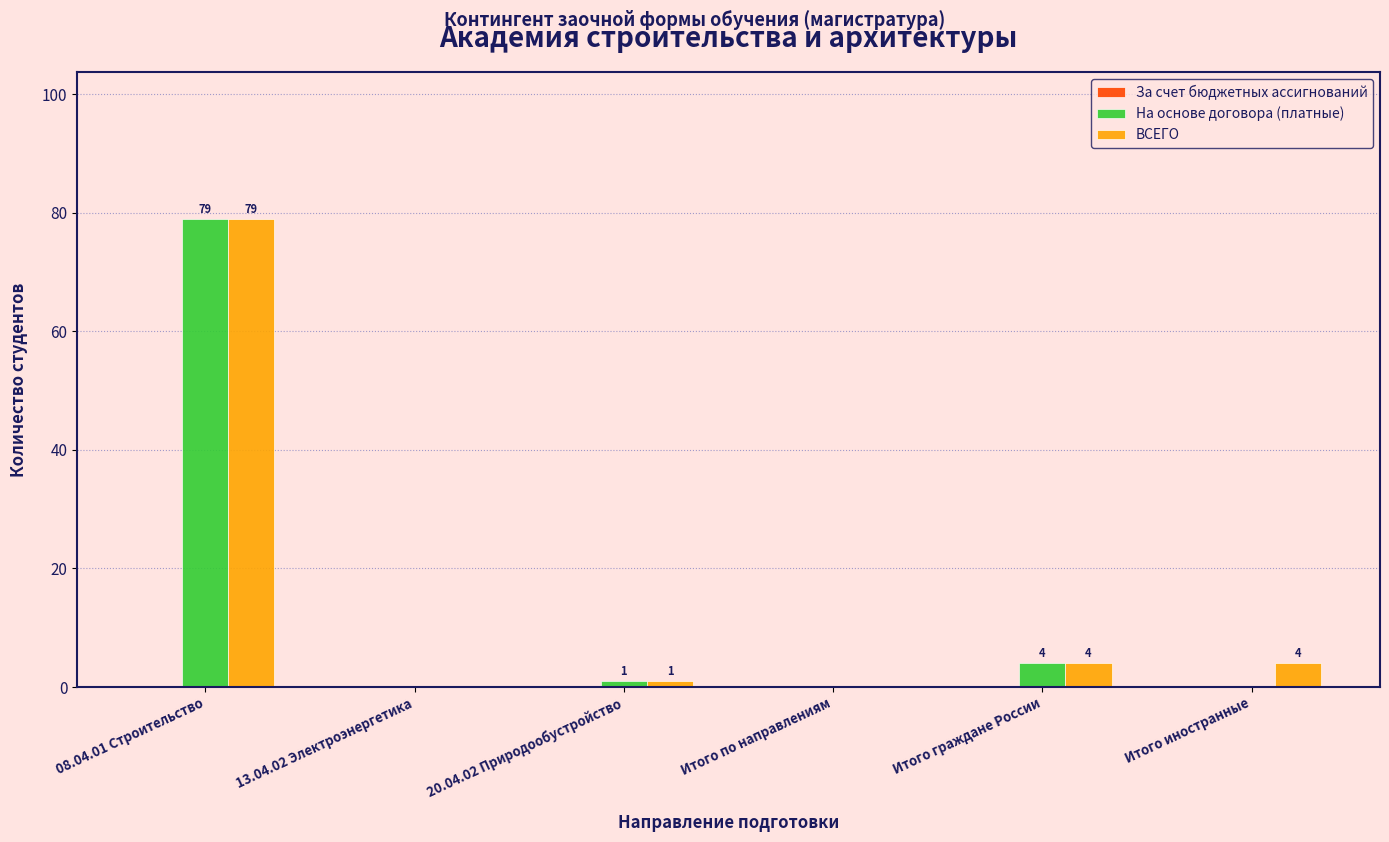

Is the value of На основе договора (платные) at 20.04.02 Природообустройство greater than the value of ВСЕГО at Итого по направлениям?

Yes